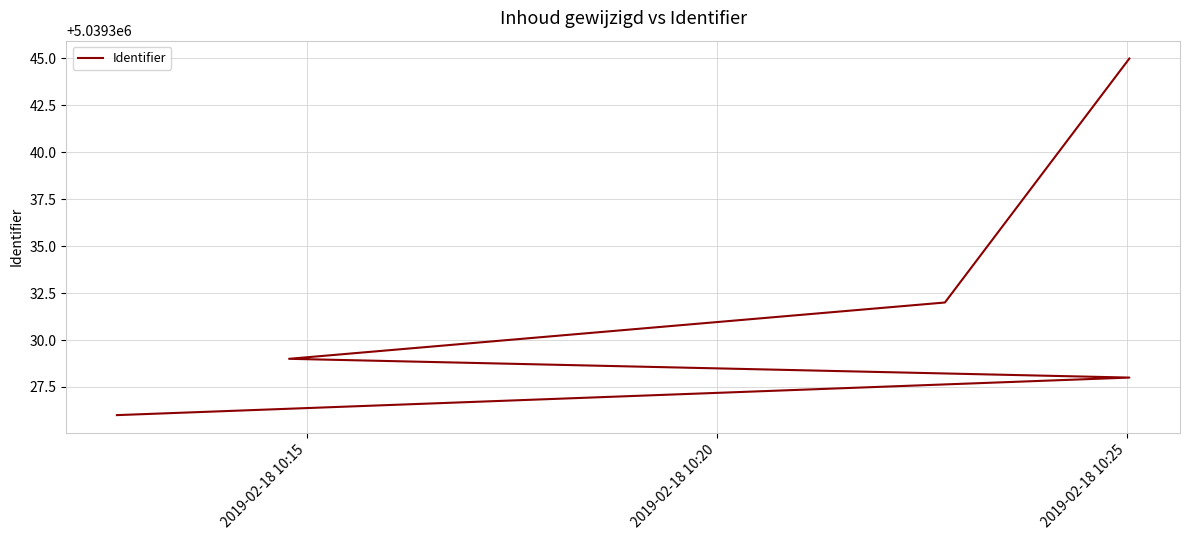

What is the value of the 2nd point from the left?

5039328